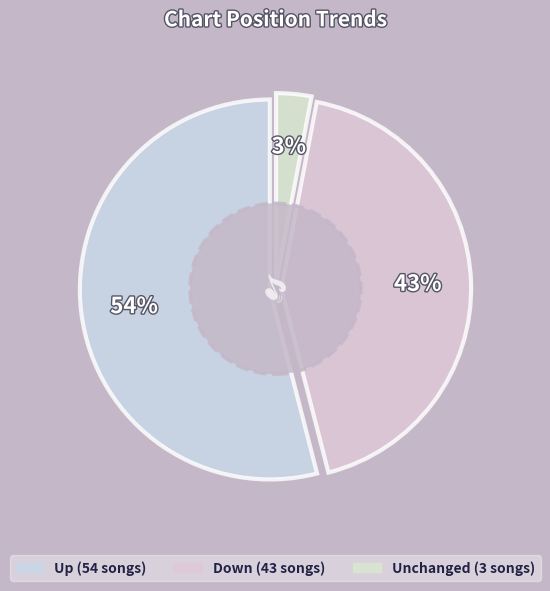

What is the total percentage of up and down?

97.0%